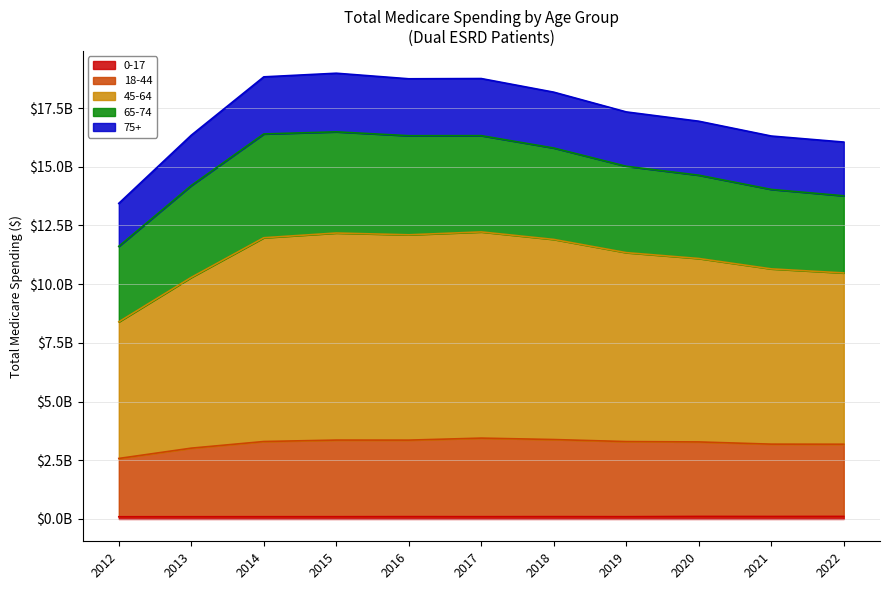

At which category does 18-44 reach its first local peak?

2015